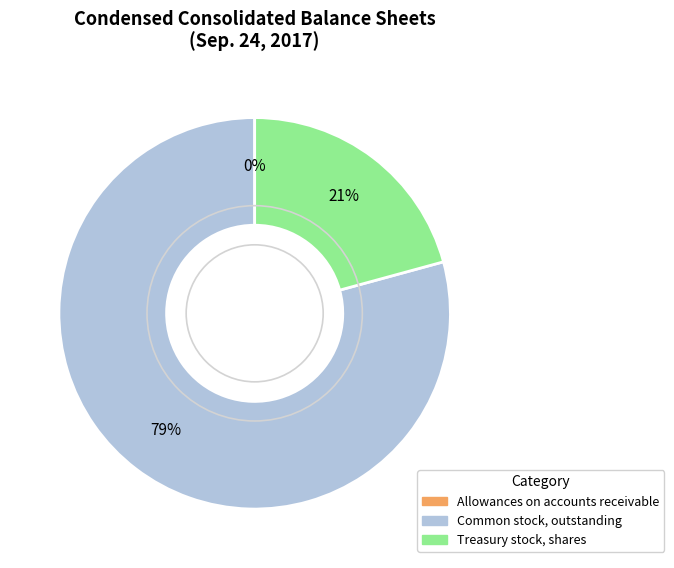

To the nearest percent, what is the difference between the Treasury stock, shares and Common stock, outstanding slice percentages?

58%